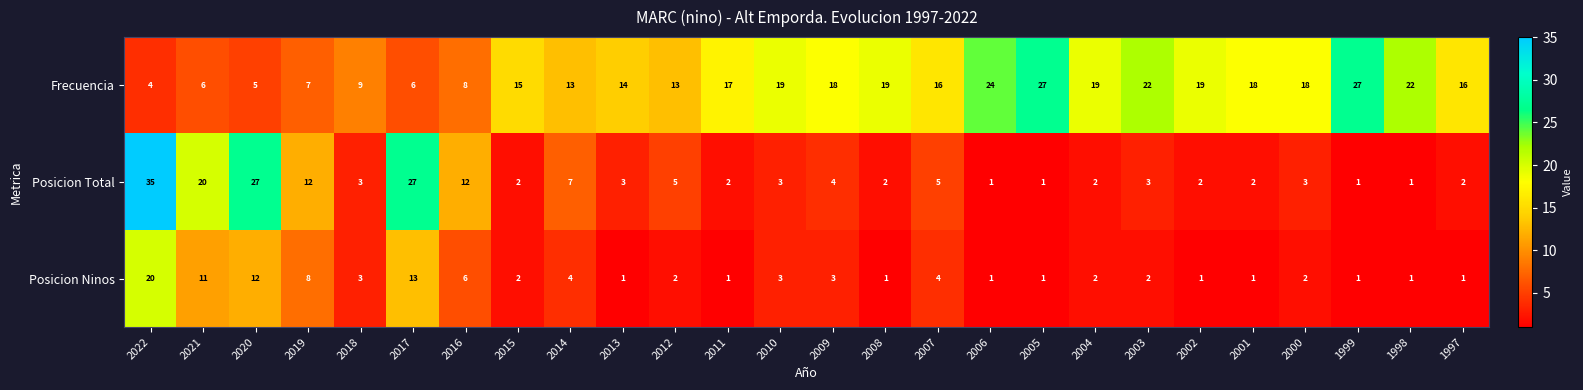

List the series in order of their overall mean, highest first.

Frecuencia, Posicion Total, Posicion Ninos